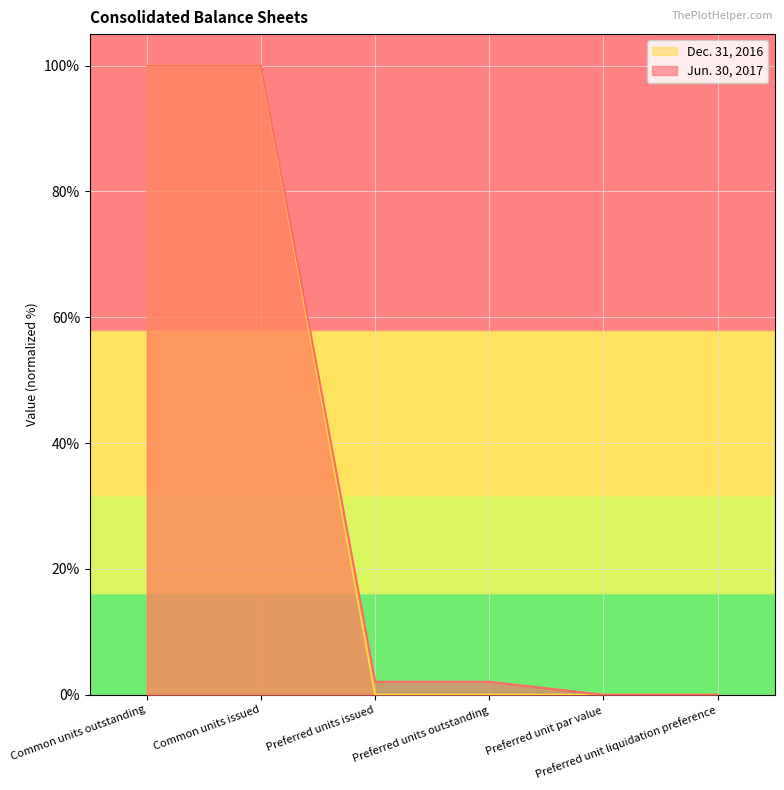

True or false: Jun. 30, 2017 and Dec. 31, 2016 cross at least once.

False